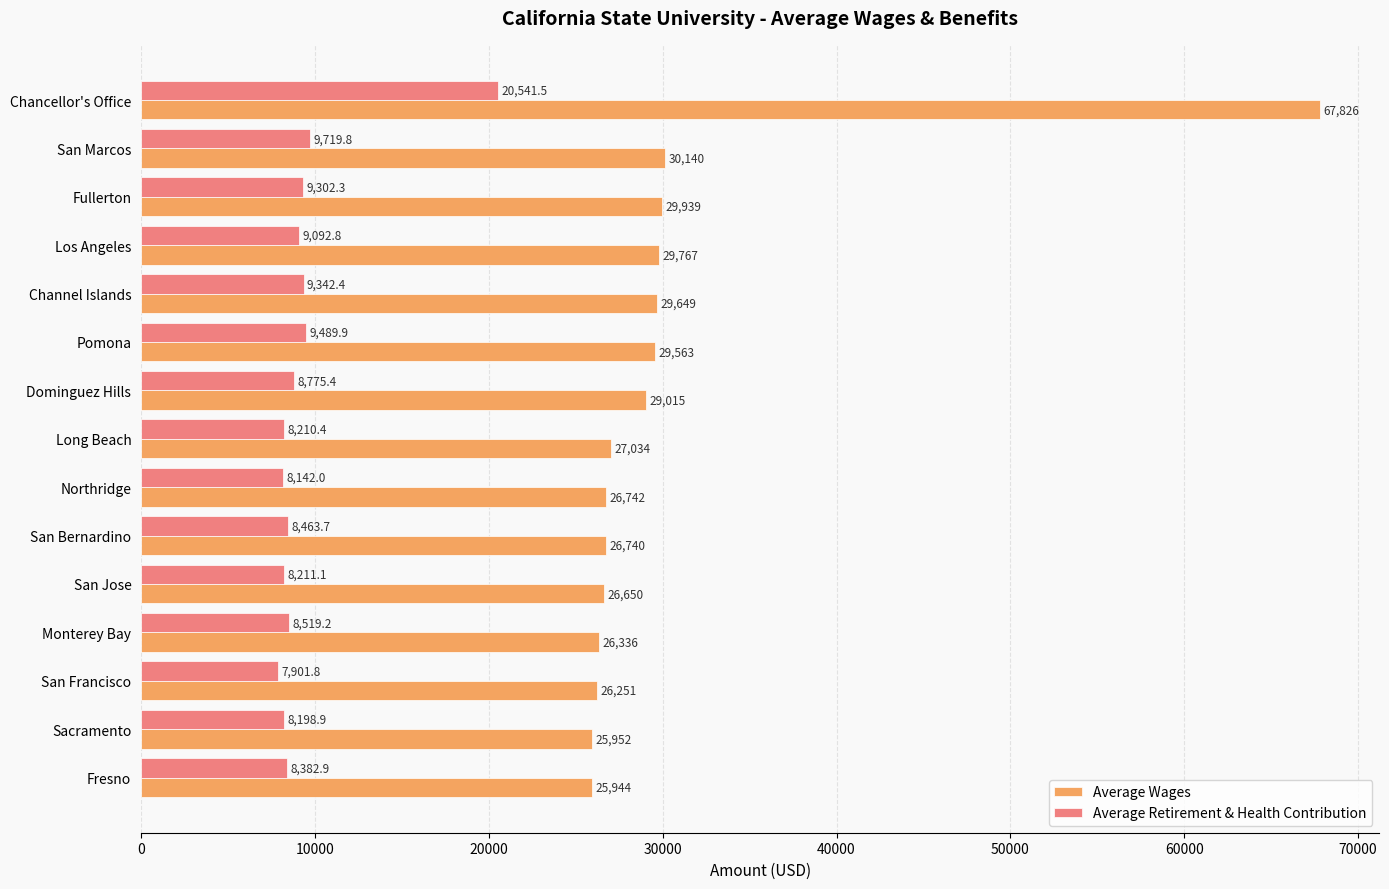

The Average Retirement & Health Contribution series shows 12645.9 at Dominguez Hills. True or false?

False